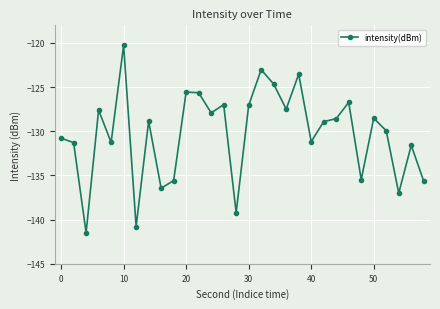

What is the maximum value shown in the chart?

-120.3